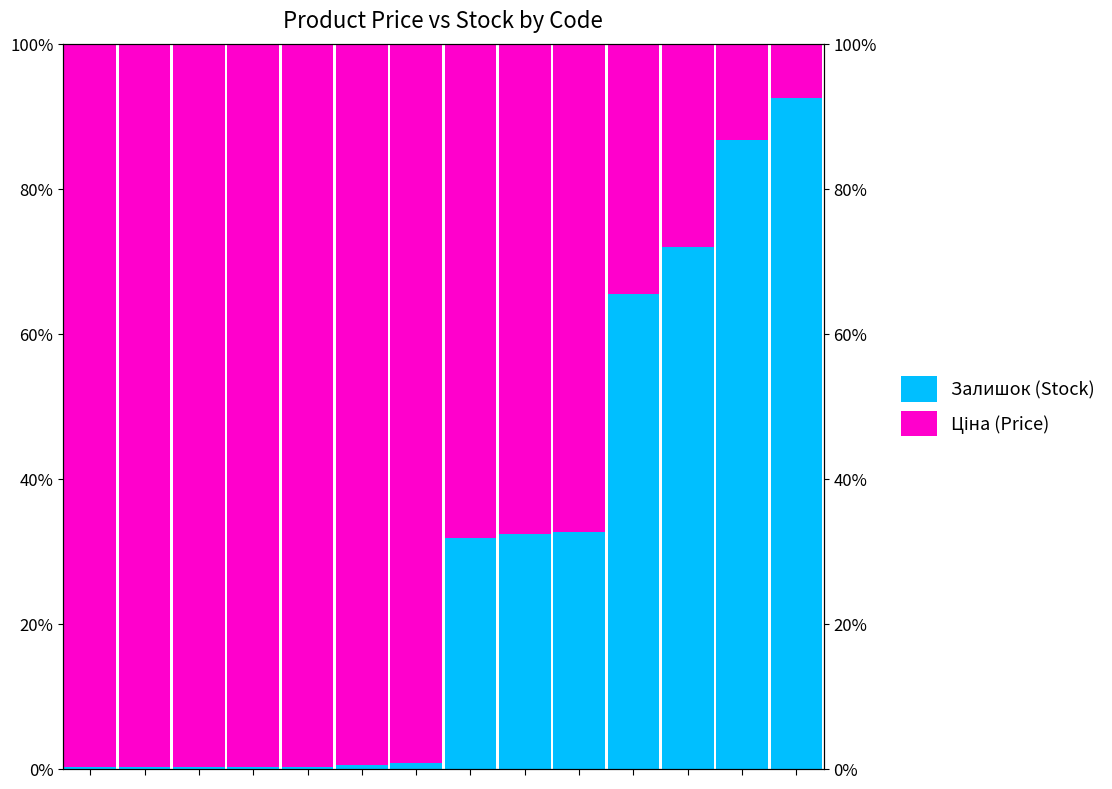

Which series has the largest range (max minus min)?

Залишок (Stock)